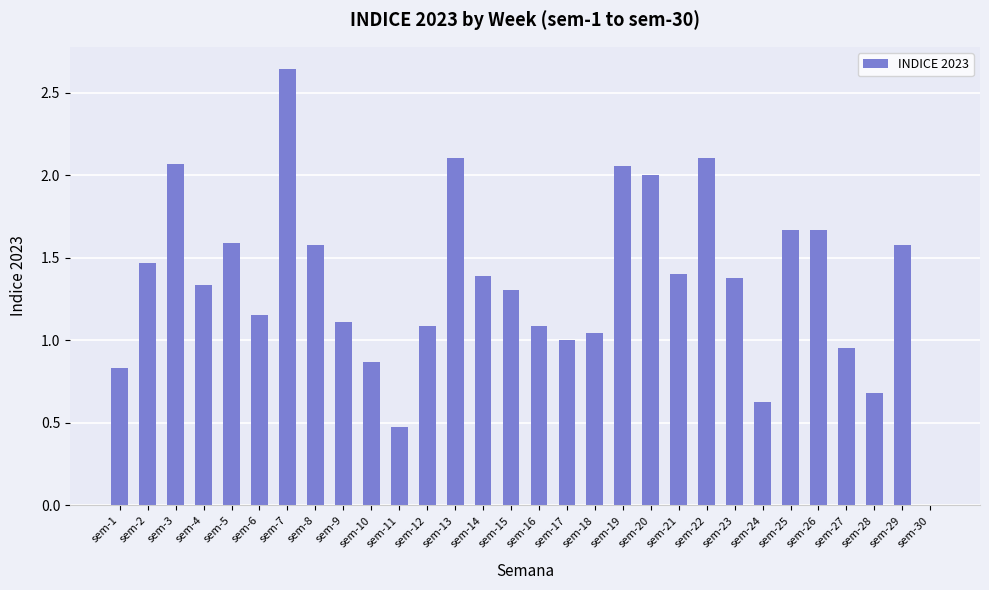

Which category has the highest value across all series?

sem-7